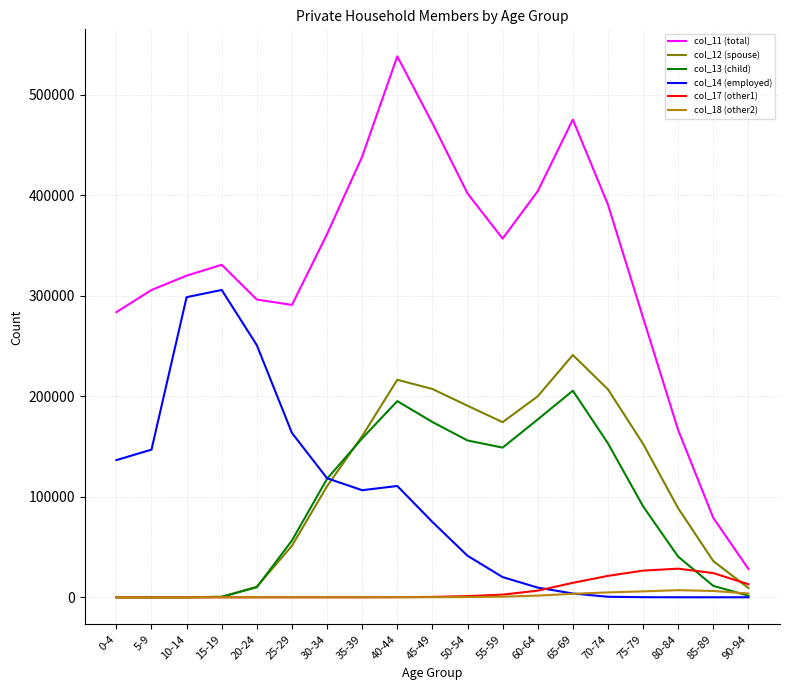

How many categories are shown in the chart?

19